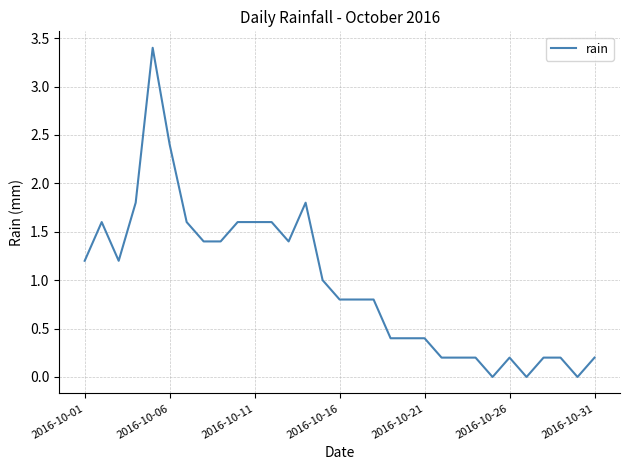

What is the difference between the maximum and minimum values?

3.4